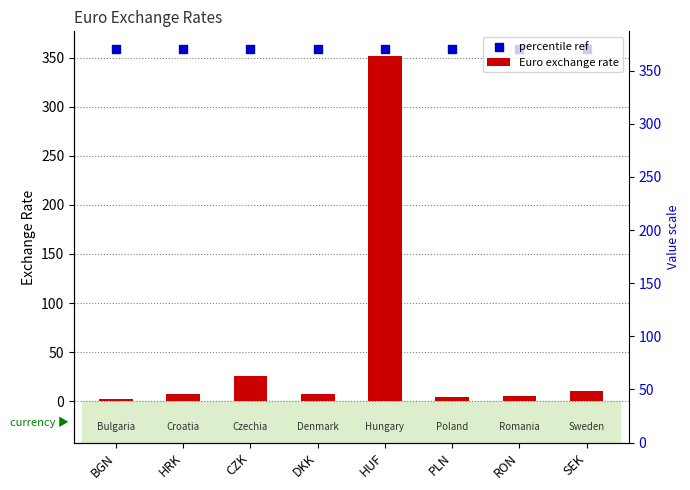

Which series reaches the maximum Y coordinate?

percentile ref